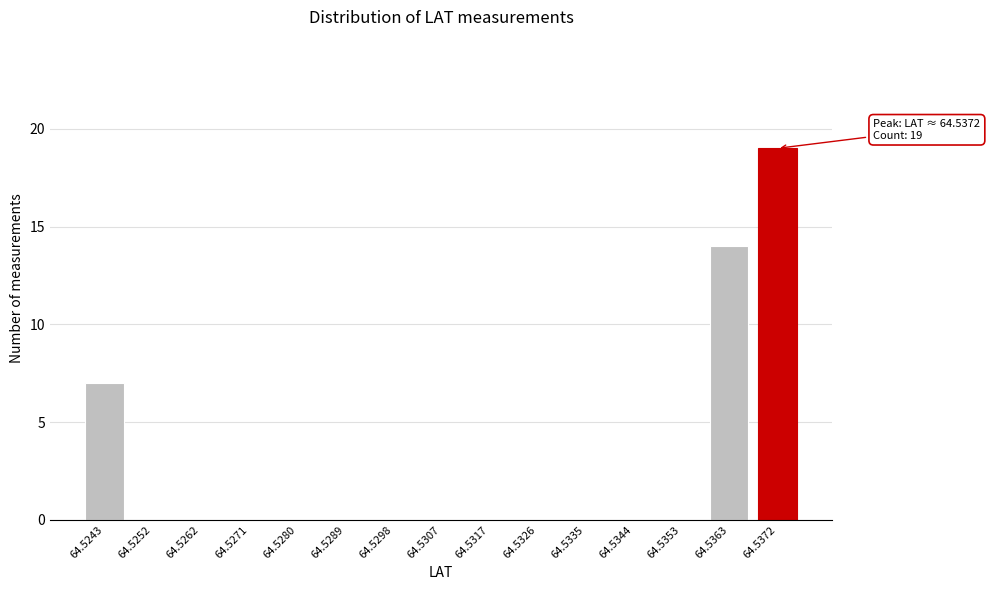

Reading right to left, what are all the values shown in this chart?

64.5372=19	64.5363=14	64.5353=0	64.5344=0	64.5335=0	64.5326=0	64.5317=0	64.5307=0	64.5298=0	64.5289=0	64.5280=0	64.5271=0	64.5262=0	64.5252=0	64.5243=7